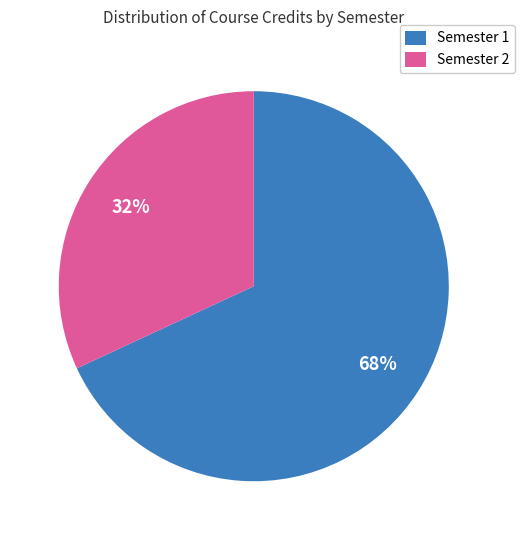

To the nearest percent, what is the average slice percentage?

50%